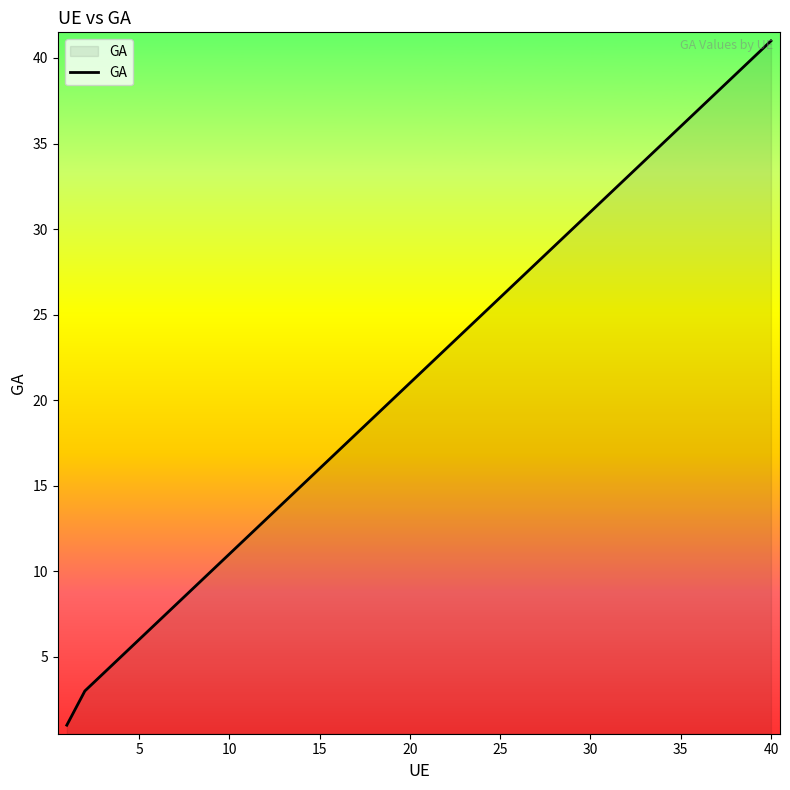

What is the greatest value displayed?

41